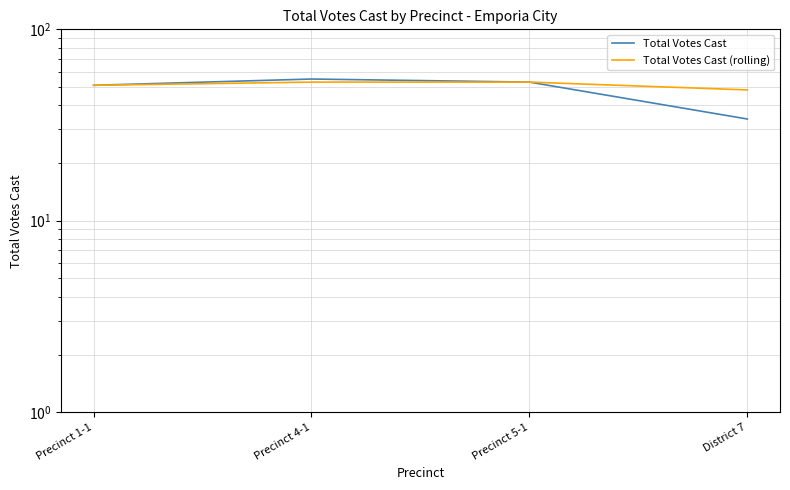

Reading left to right, what are all the values shown in this chart?

Total Votes Cast: 51.0	55.0	53.0	34.0
Total Votes Cast (rolling): 51.0	53.0	53.0	48.2